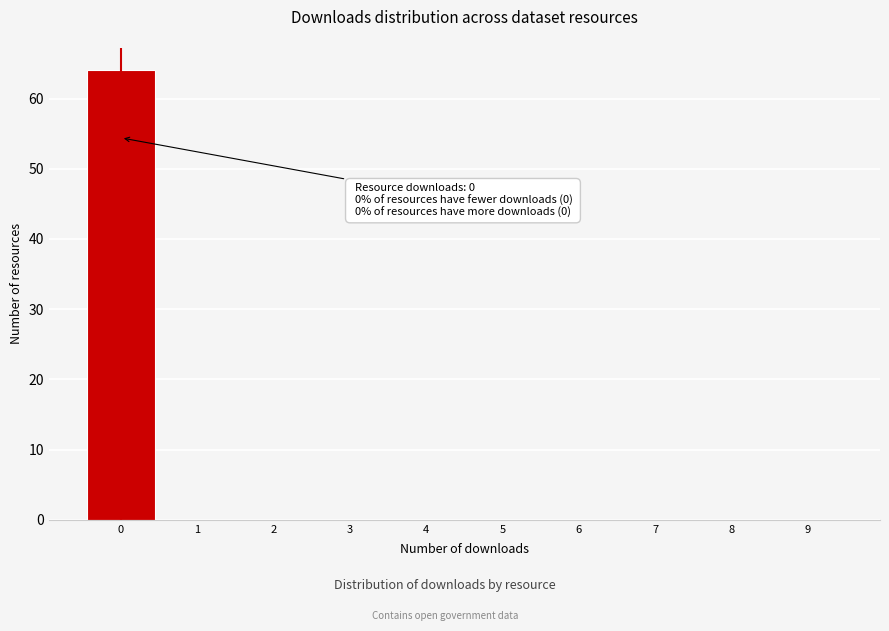

Reading left to right, extract all data points from this chart.

0=64	1=0	2=0	3=0	4=0	5=0	6=0	7=0	8=0	9=0